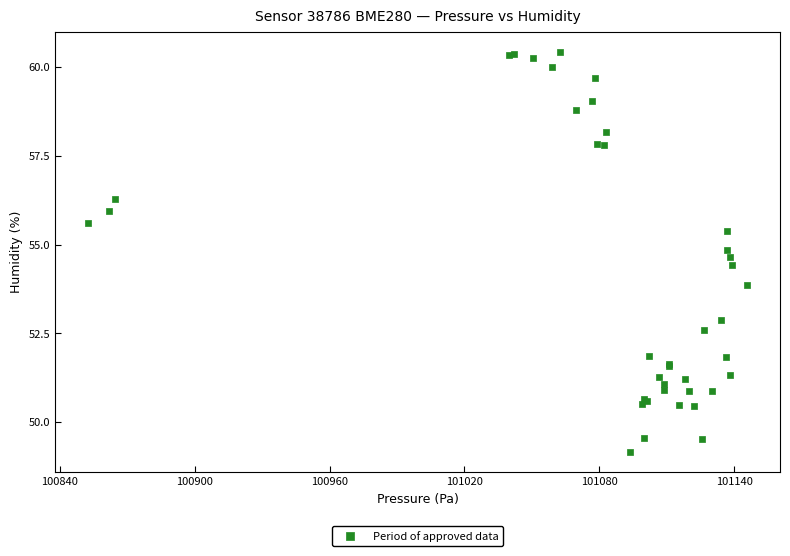

What Y value in the scatter plot is closest to 54?

53.9